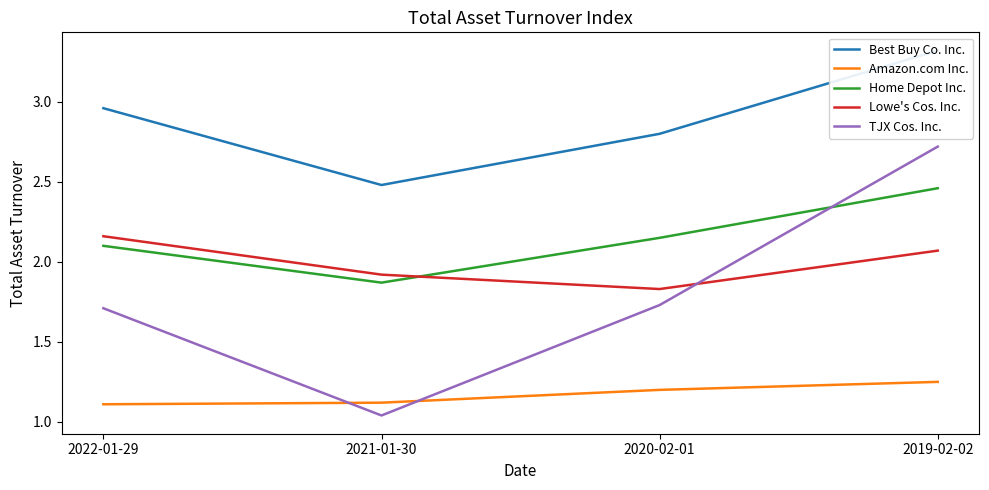

How many lines are shown in the chart?

5